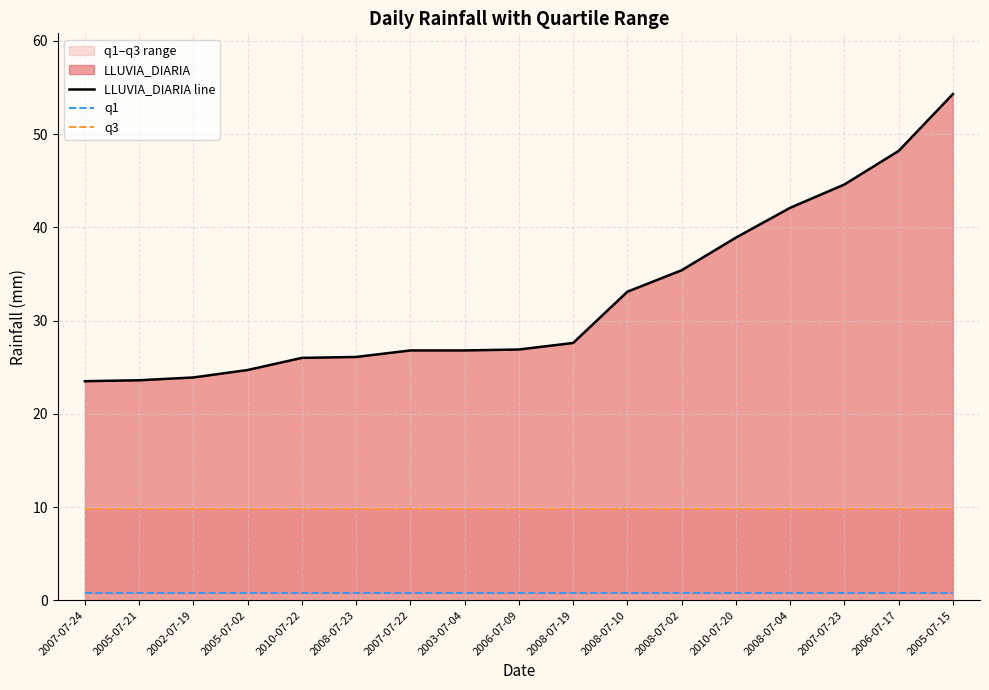

What value does the q3 series have at 2002-07-19?

9.8